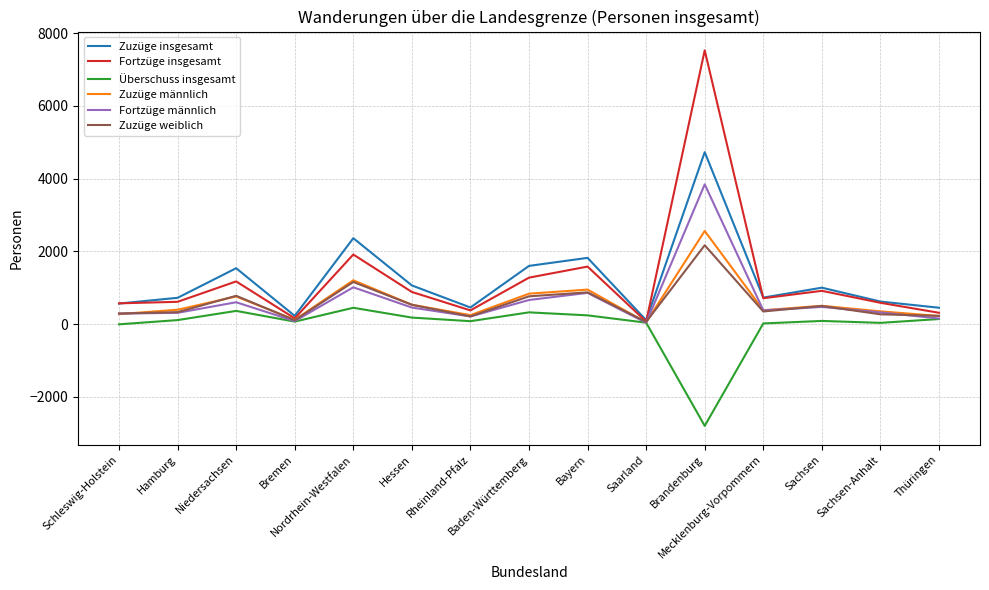

What is the sum of all Zuzüge männlich values?

9383